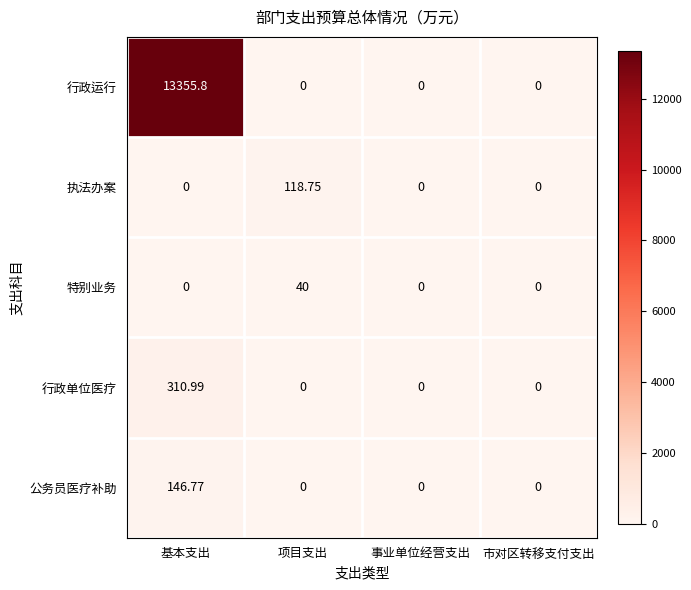

Which category has the highest value in the 行政单位医疗 series?

基本支出